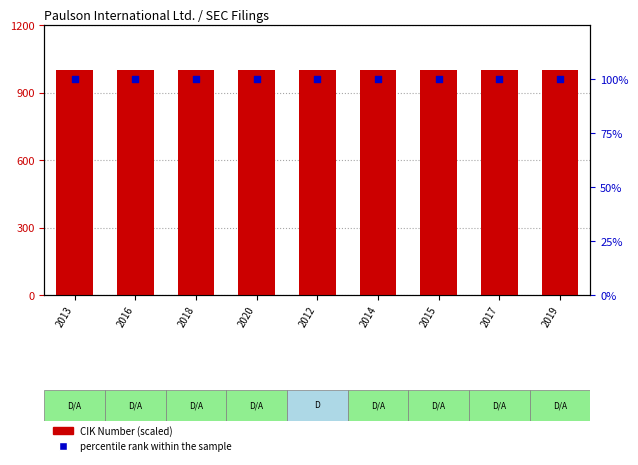

Which series contains the highest Y value?

CIK Number (scaled)